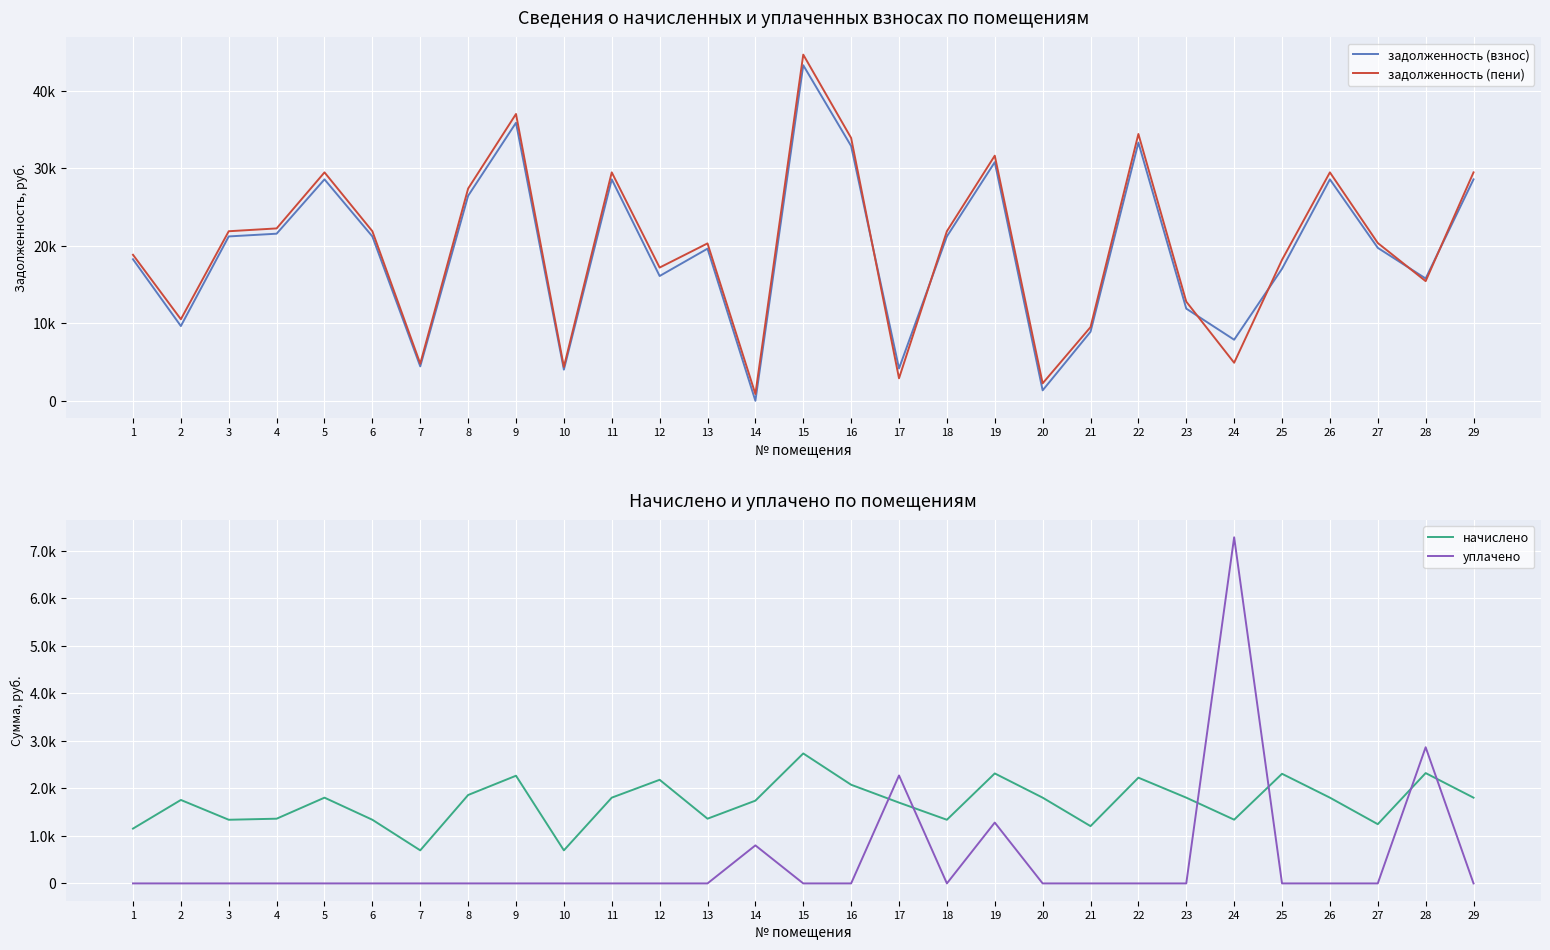

The начислено series shows 706.8 at 24. True or false?

False